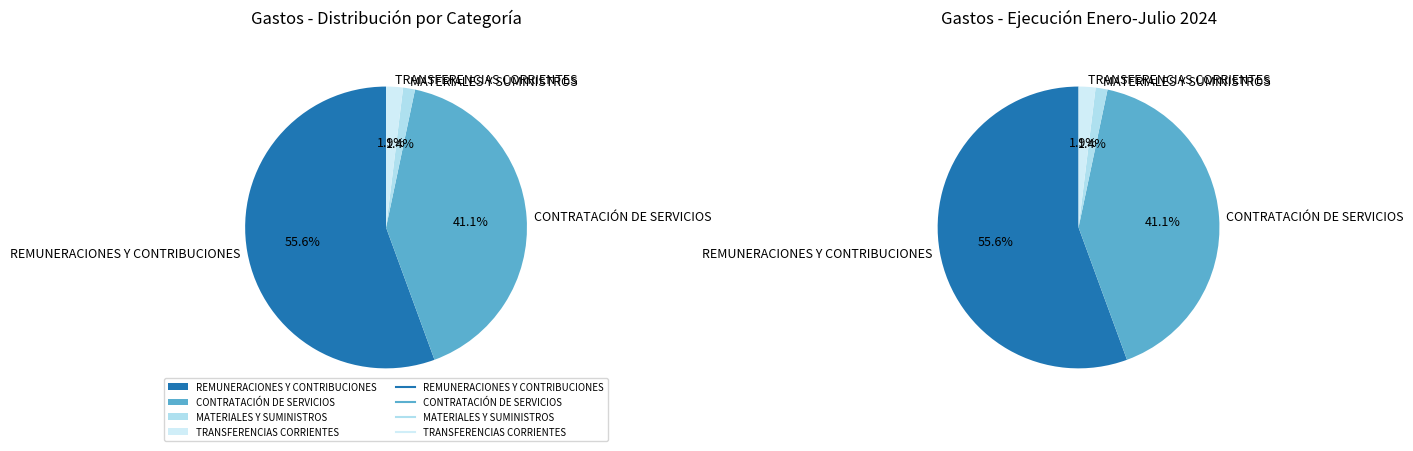

The TRANSFERENCIAS CORRIENTES slice represents 1% of the pie. True or false?

False